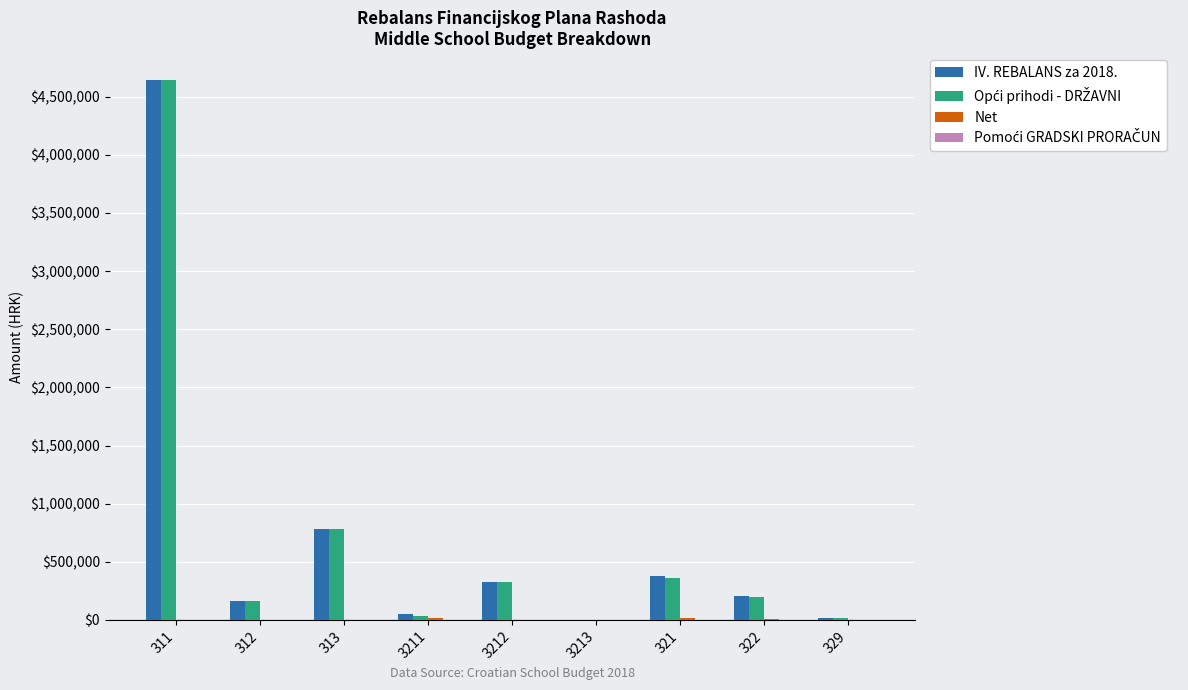

The value of IV. REBALANS za 2018. at 313 is 785940.0. True or false?

True